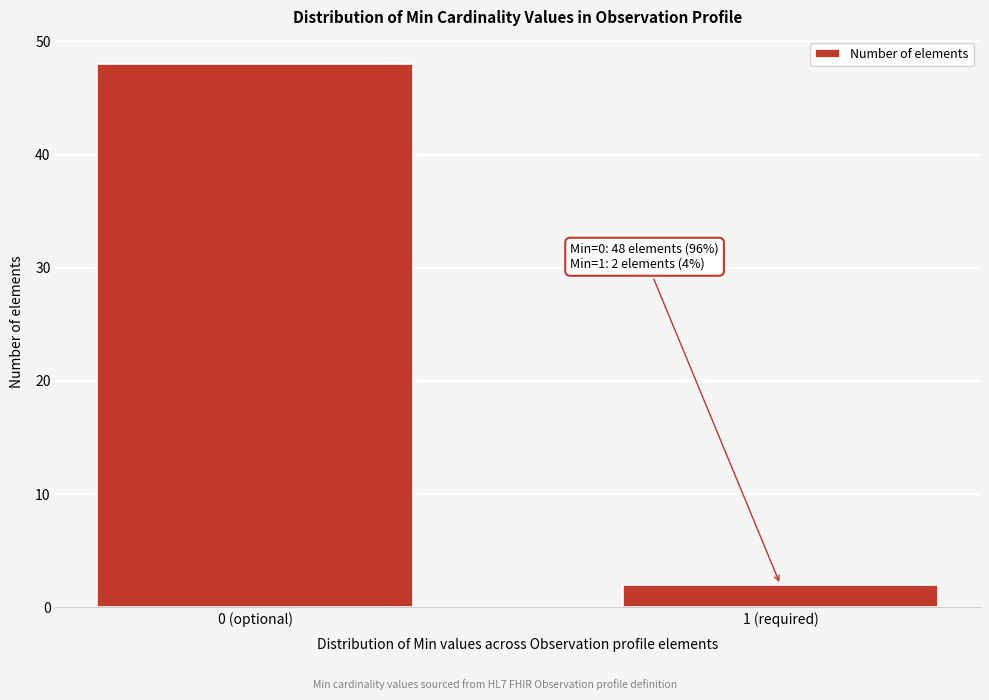

Reading left to right, list all the values displayed in this chart.

0 (optional)=48	1 (required)=2